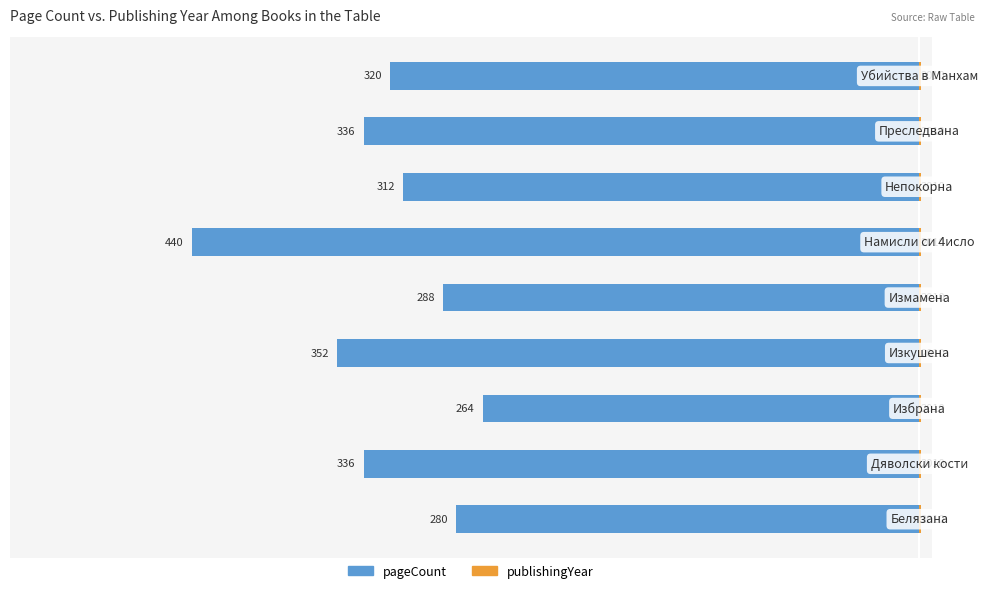

What is the sum of all publishingYear values?

4.5